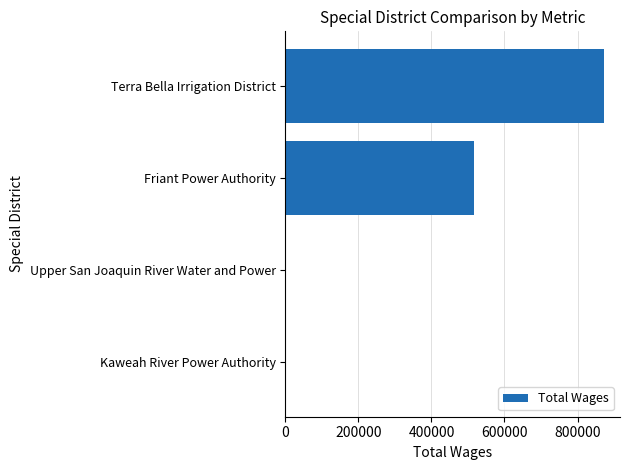

How many series are shown in this chart?

1